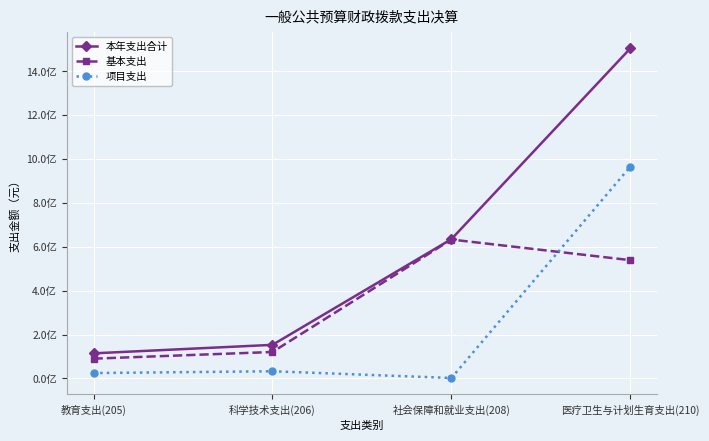

Which has a higher value, 社会保障和就业支出(208) or 科学技术支出(206)?

社会保障和就业支出(208)